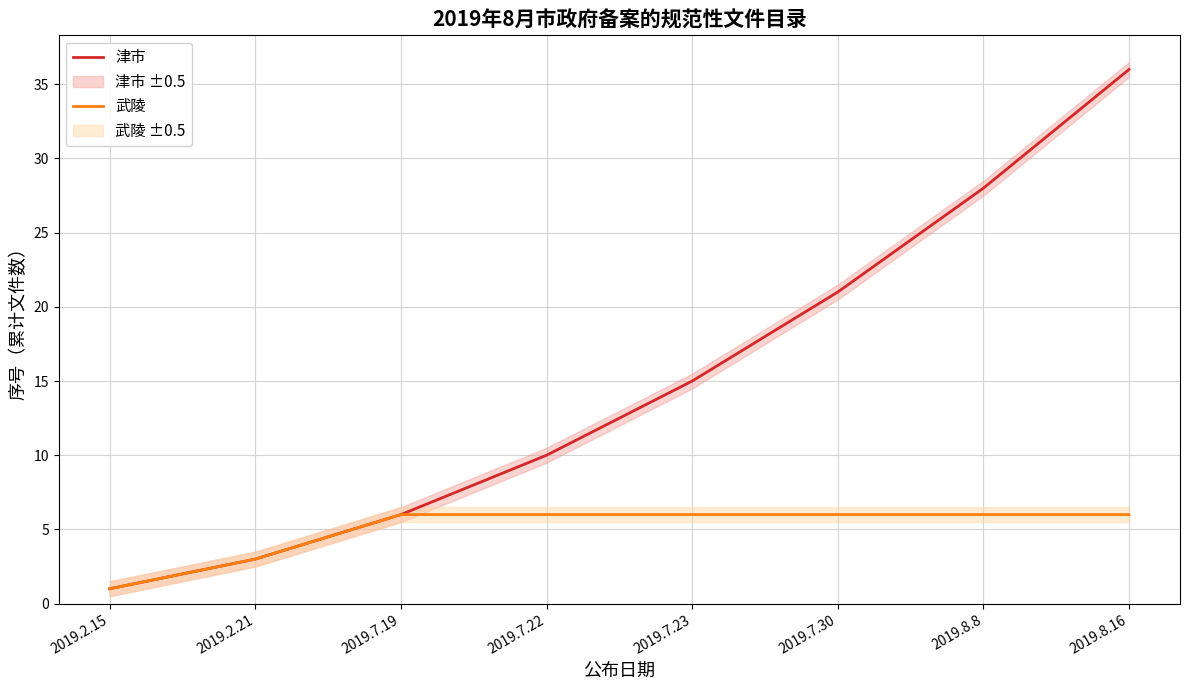

True or false: 武陵 has a value of 6 at 2019.7.23.

True